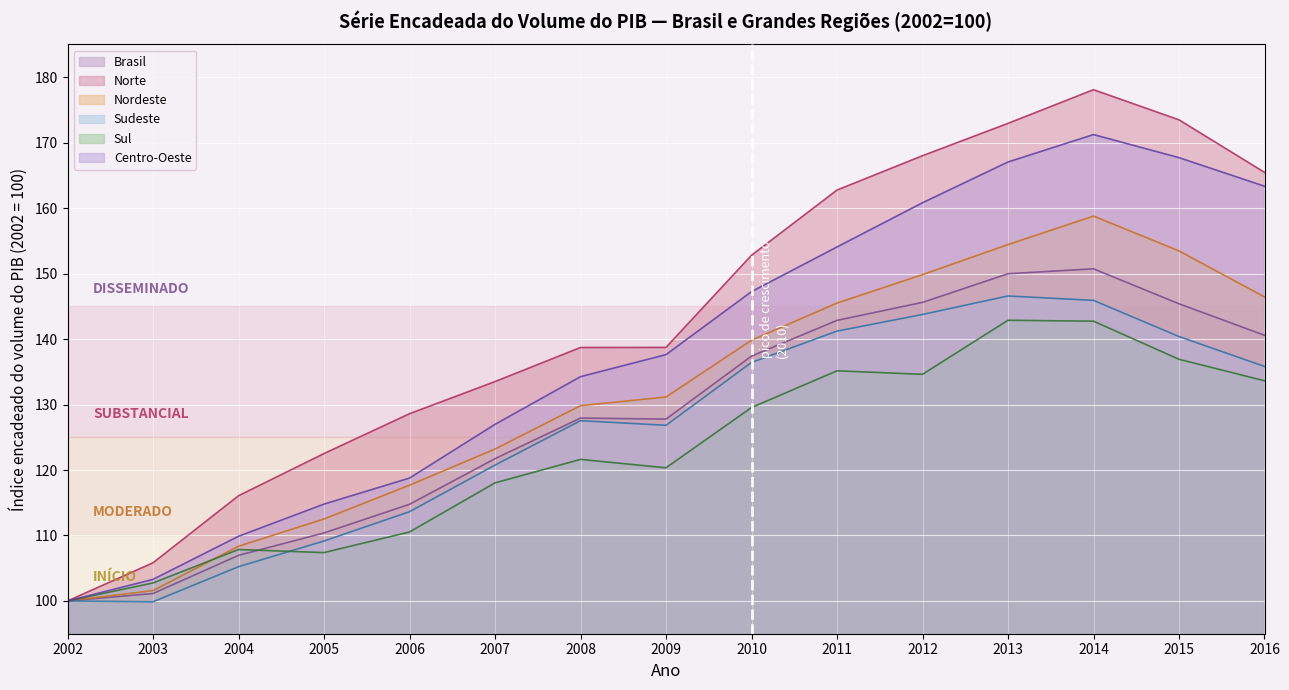

Rank the series at 2004 from highest to lowest value.

Norte, Centro-Oeste, Nordeste, Sul, Brasil, Sudeste